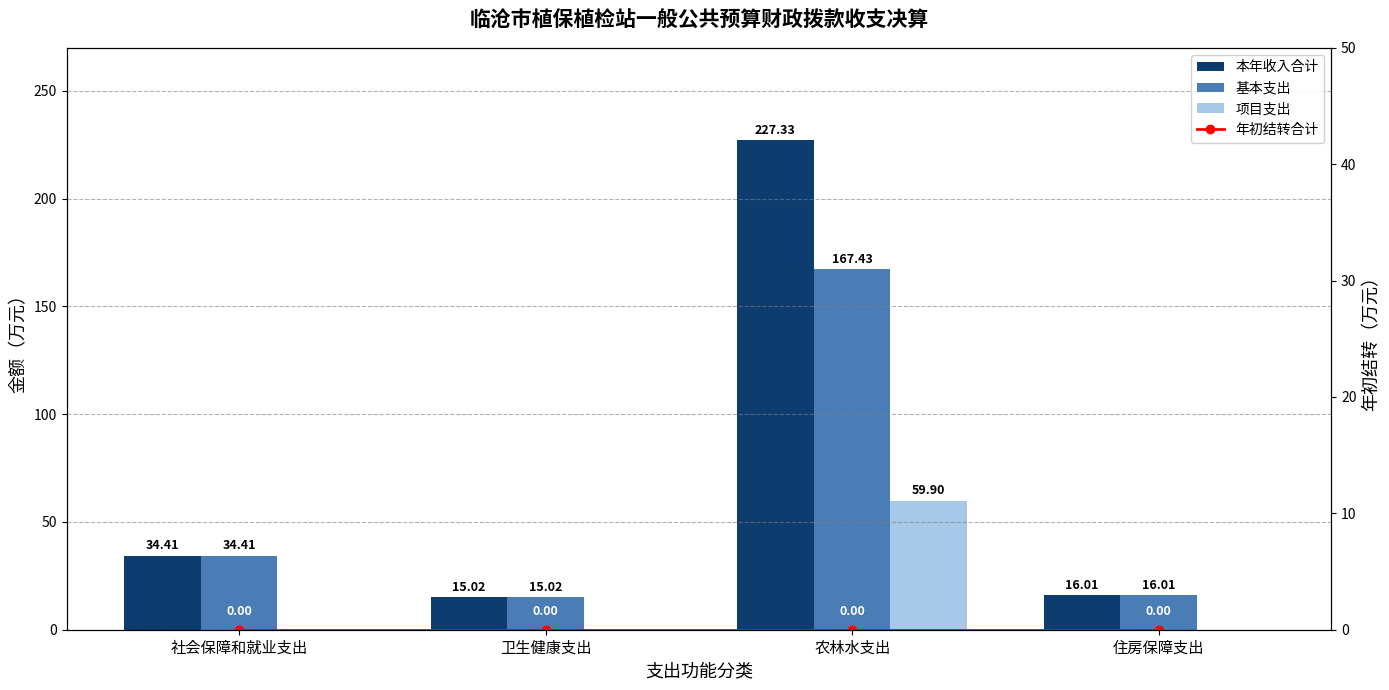

How many positive values does the 项目支出 series have?

1